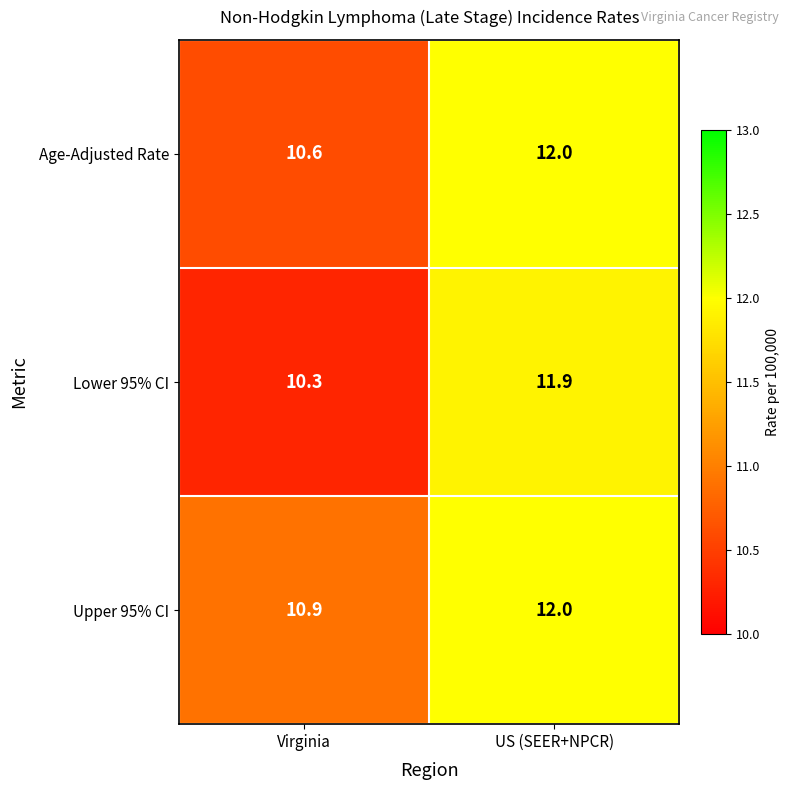

Reading left to right, extract all data points from this chart.

Age-Adjusted Rate: Virginia=10.6	US (SEER+NPCR)=12.0
Lower 95% CI: Virginia=10.3	US (SEER+NPCR)=11.9
Upper 95% CI: Virginia=10.9	US (SEER+NPCR)=12.0